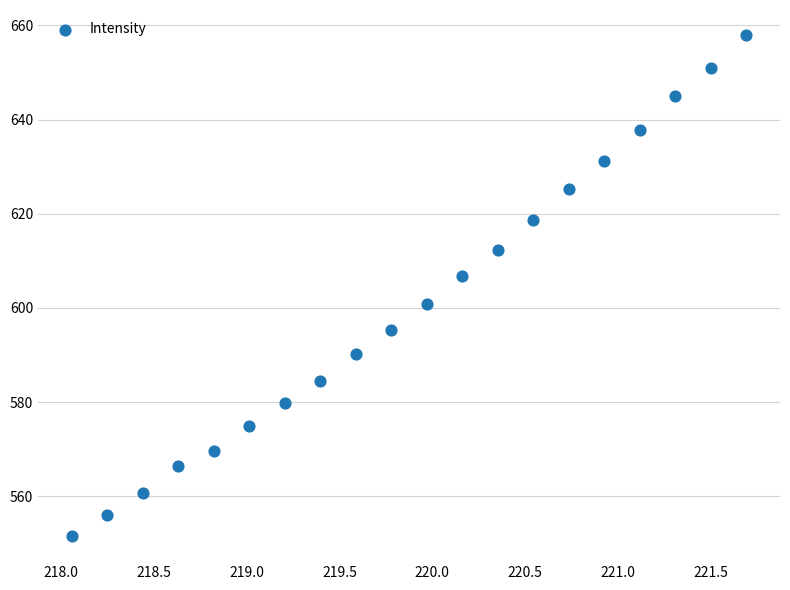

List the coordinates of all points as (Y, X) pairs, reading left to right.

(551.6, 218.1)  (556.1, 218.3)  (560.7, 218.4)  (566.4, 218.6)  (569.7, 218.8)  (575.0, 219.0)  (579.8, 219.2)  (584.6, 219.4)  (590.1, 219.6)  (595.3, 219.8)  (600.8, 220.0)  (606.7, 220.2)  (612.4, 220.4)  (618.7, 220.5)  (625.4, 220.7)  (631.2, 220.9)  (637.7, 221.1)  (644.9, 221.3)  (650.9, 221.5)  (657.9, 221.7)